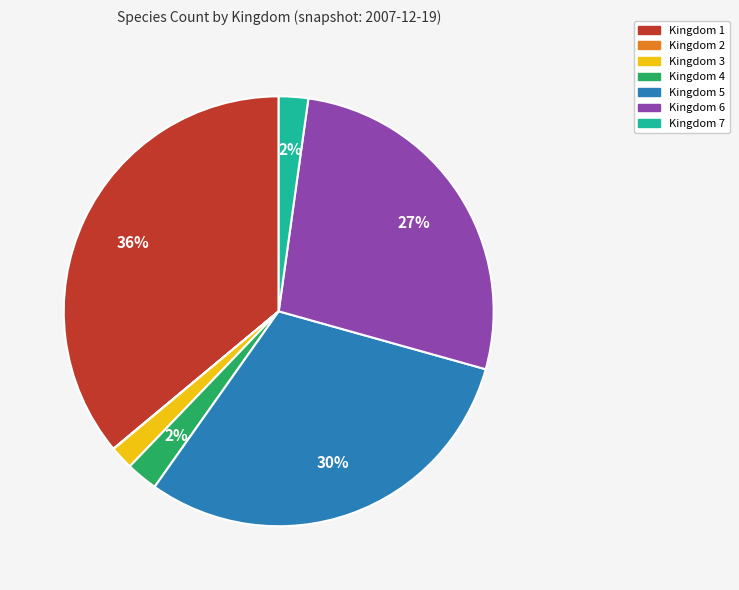

The Kingdom 7 slice represents 2% of the pie. True or false?

True